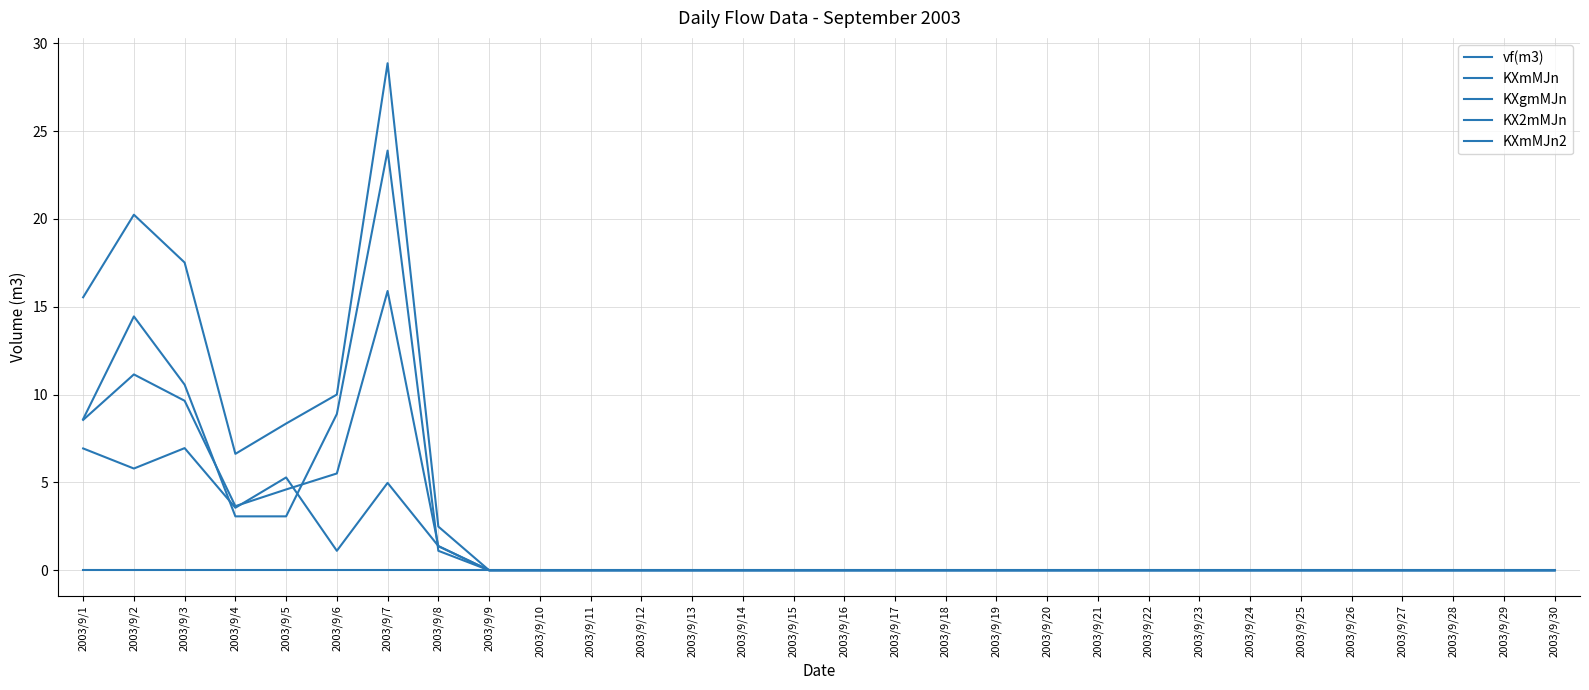

Is this an area chart (filled region under the line)?

No